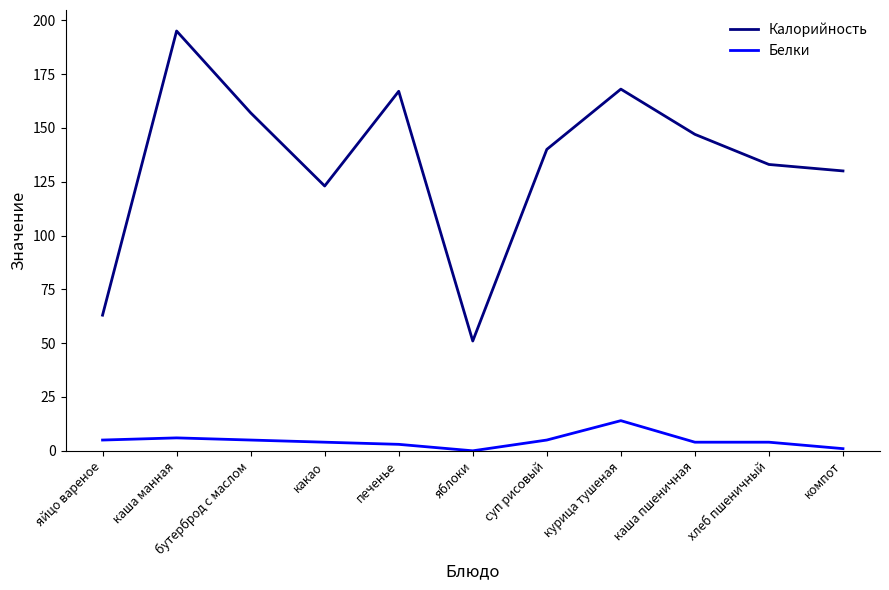

What is the spread (max minus min) of values at компот?

129